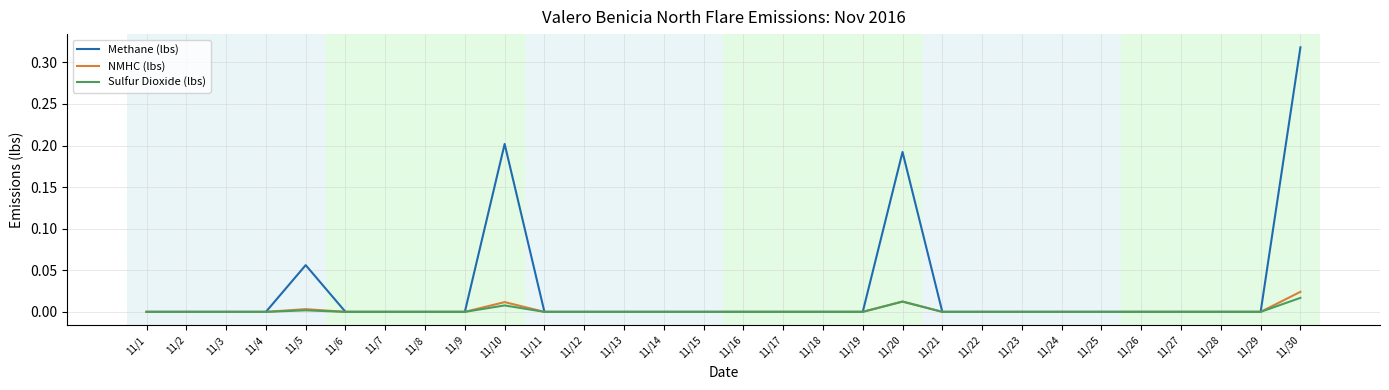

At which category is the sum across all series the highest?

11/30